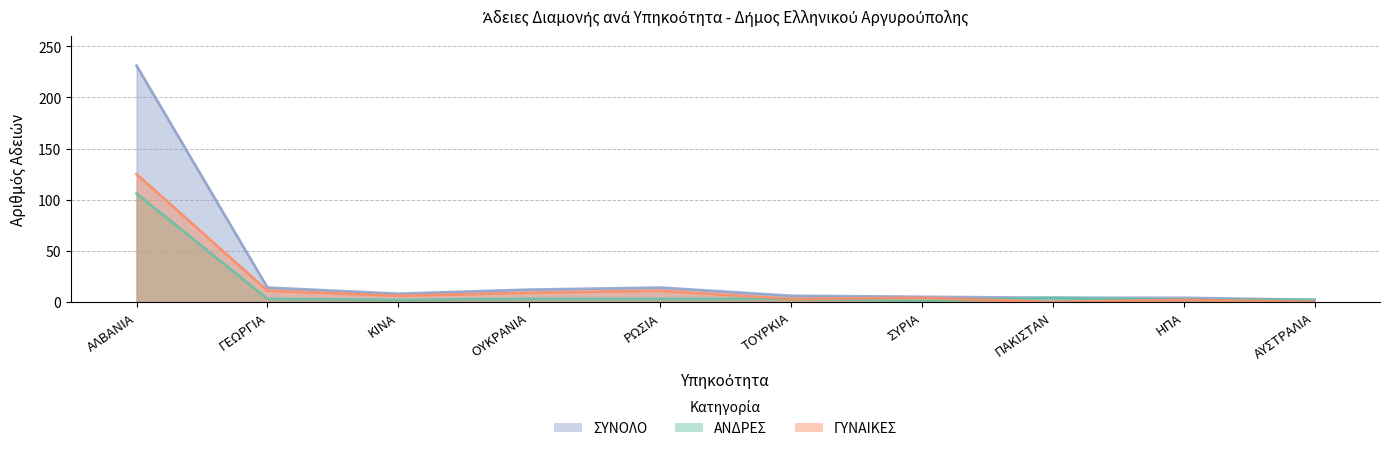

Which category has the highest value in the ΣΥΝΟΛΟ series?

ΑΛΒΑΝΙΑ